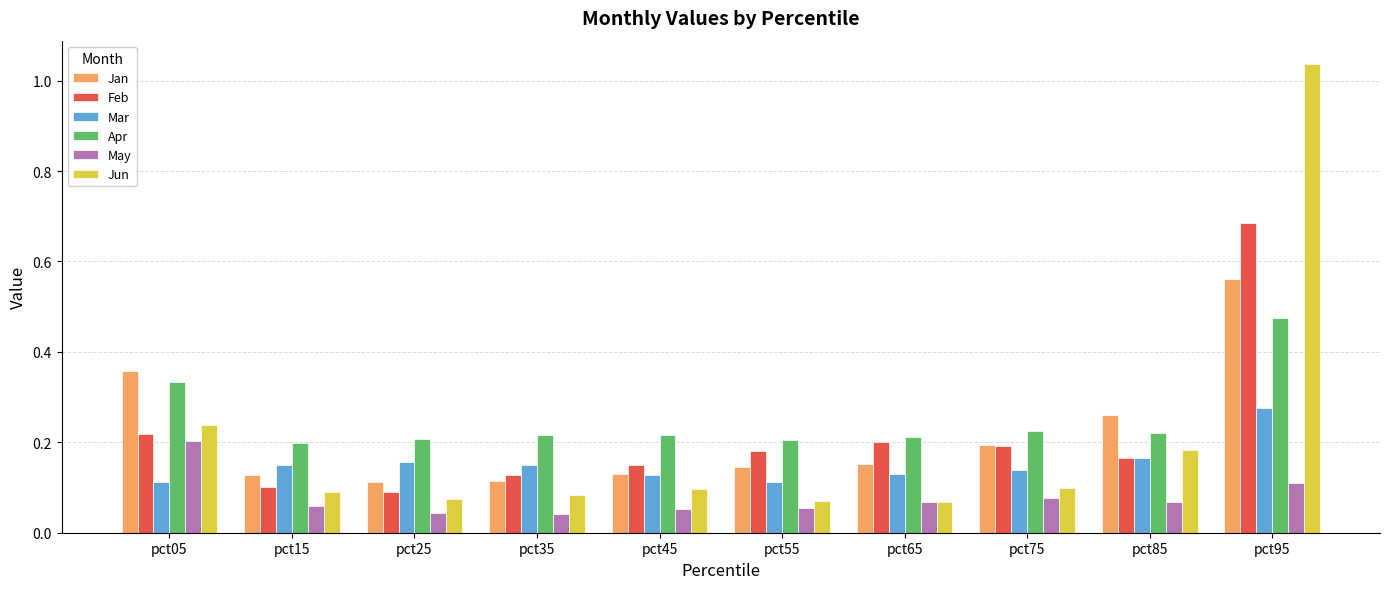

Between pct05 and pct35, which series saw the biggest shift?

Jan